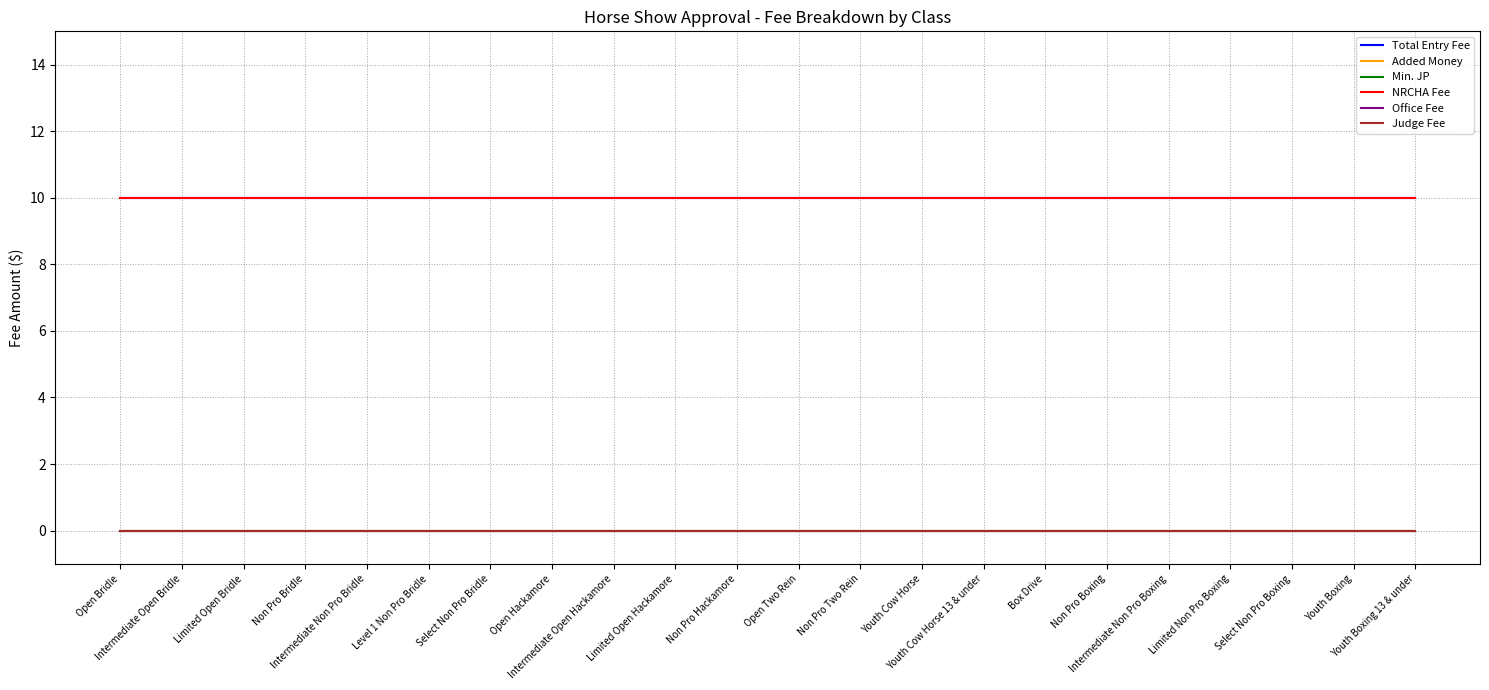

Reading right to left, list all the values displayed in this chart.

Total Entry Fee: 10	10	10	10	10	10	10	10	10	10	10	10	10	10	10	10	10	10	10	10	10	10
Added Money: 0	0	0	0	0	0	0	0	0	0	0	0	0	0	0	0	0	0	0	0	0	0
Min. JP: 0	0	0	0	0	0	0	0	0	0	0	0	0	0	0	0	0	0	0	0	0	0
NRCHA Fee: 10	10	10	10	10	10	10	10	10	10	10	10	10	10	10	10	10	10	10	10	10	10
Office Fee: 0	0	0	0	0	0	0	0	0	0	0	0	0	0	0	0	0	0	0	0	0	0
Judge Fee: 0	0	0	0	0	0	0	0	0	0	0	0	0	0	0	0	0	0	0	0	0	0